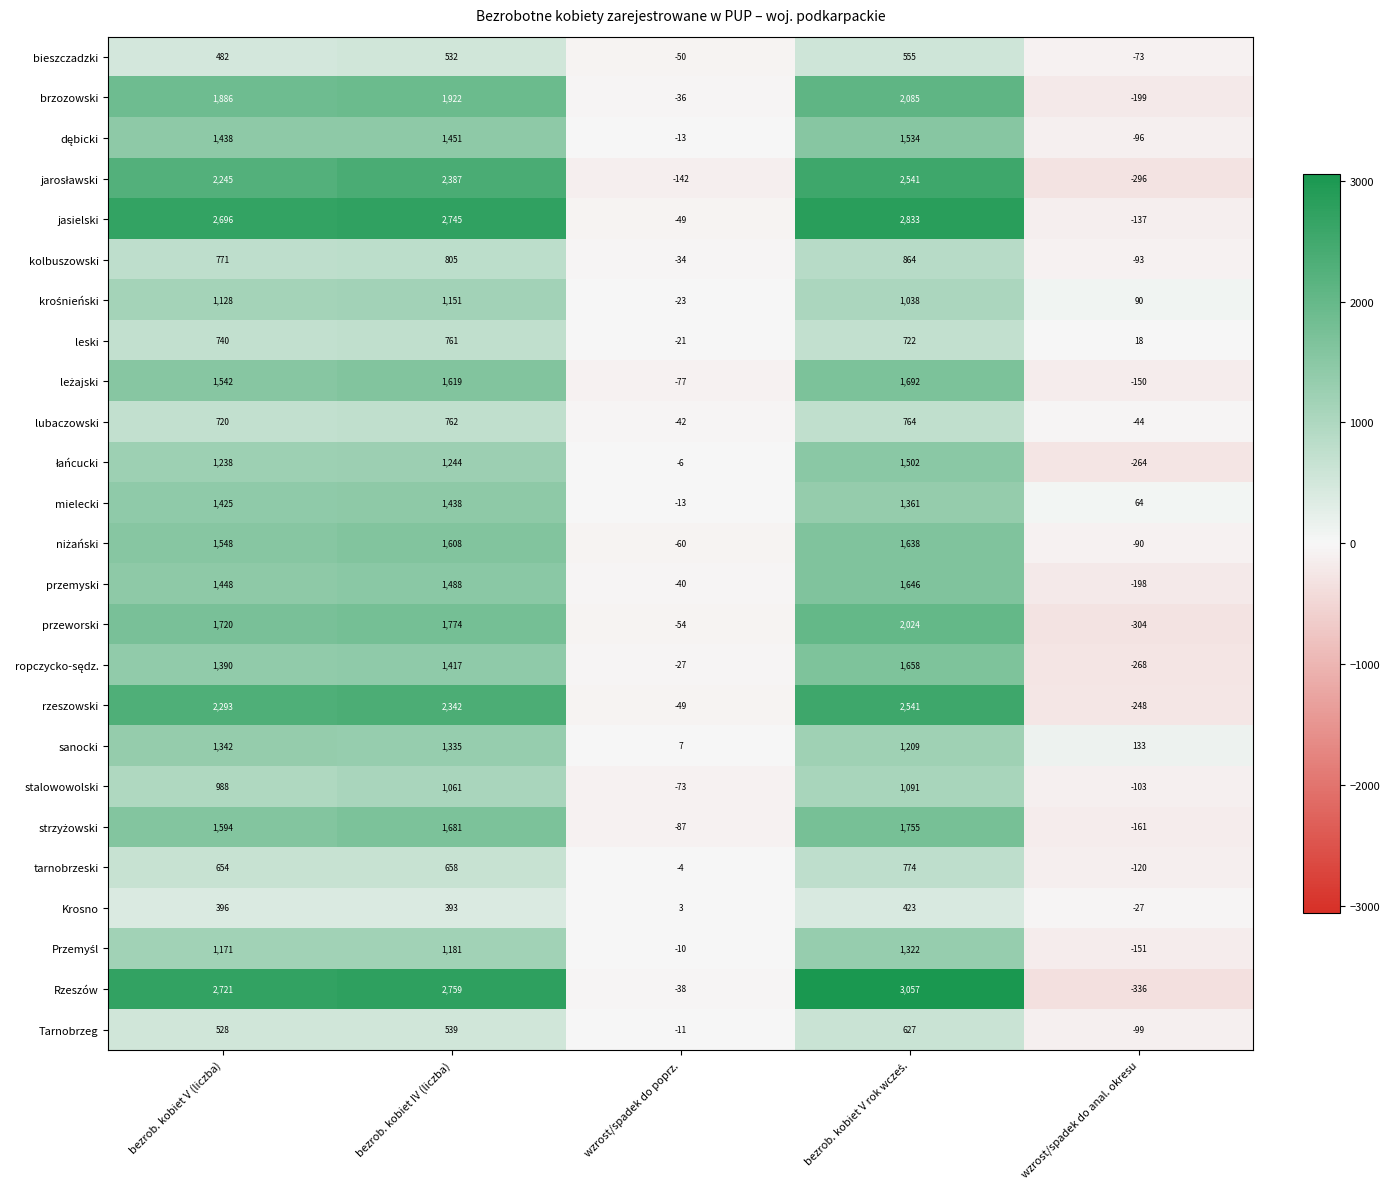

The rzeszowski series shows 1349 at bezrob. kobiet V (liczba). True or false?

False